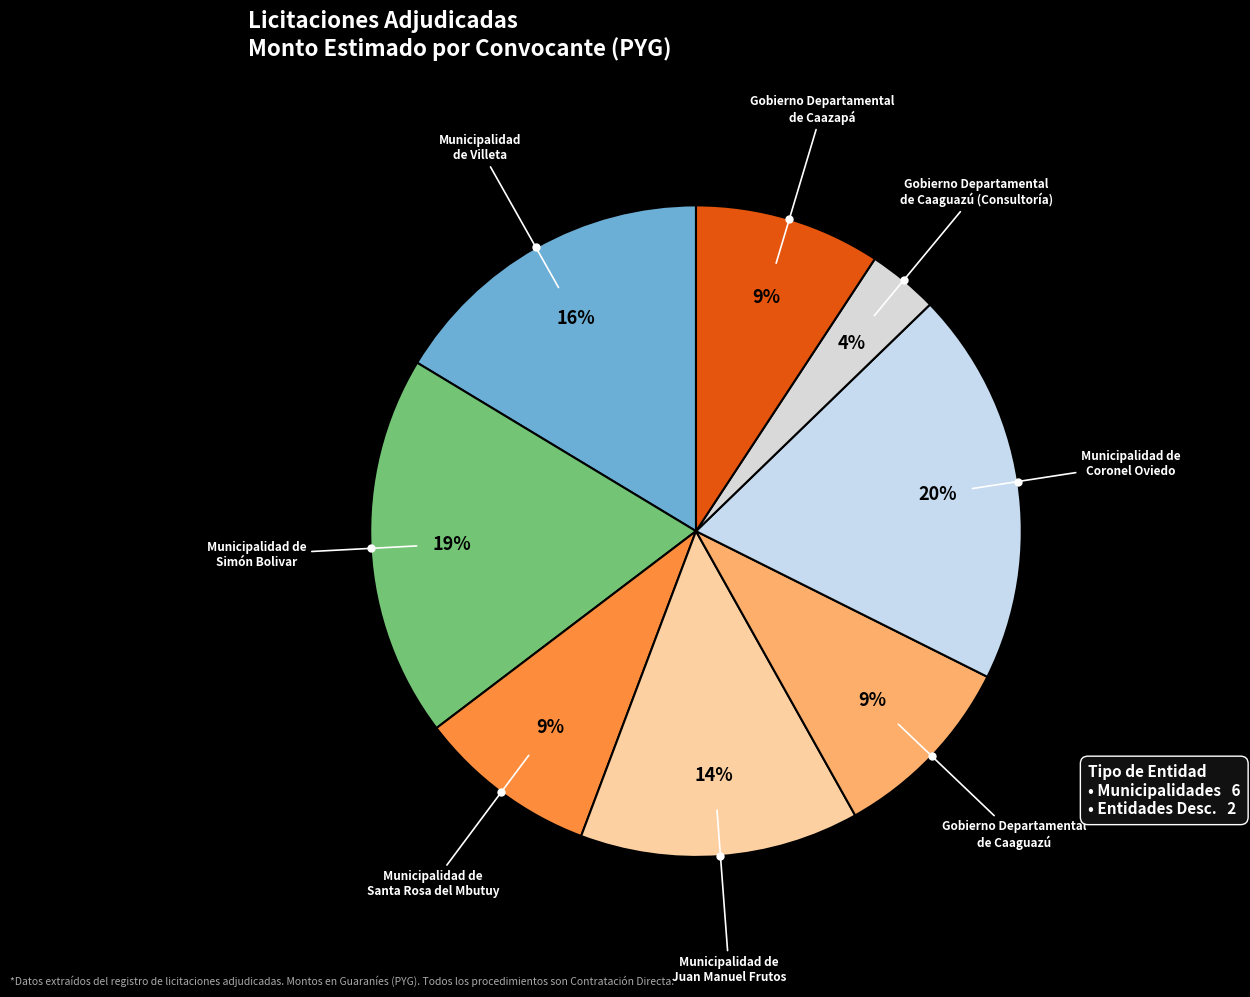

How many slices are in this pie chart?

8